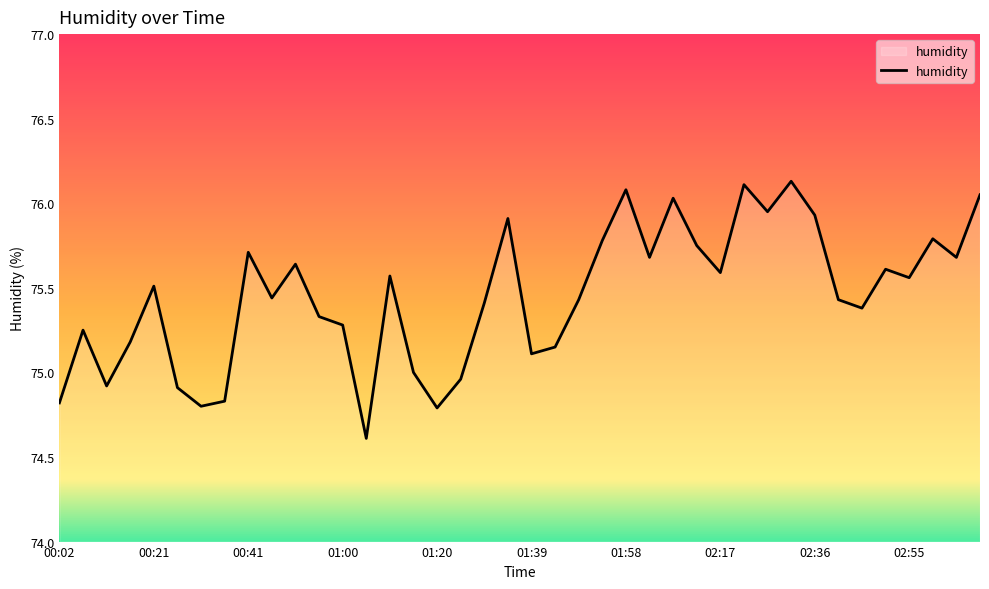

What is the smallest value displayed?

74.6